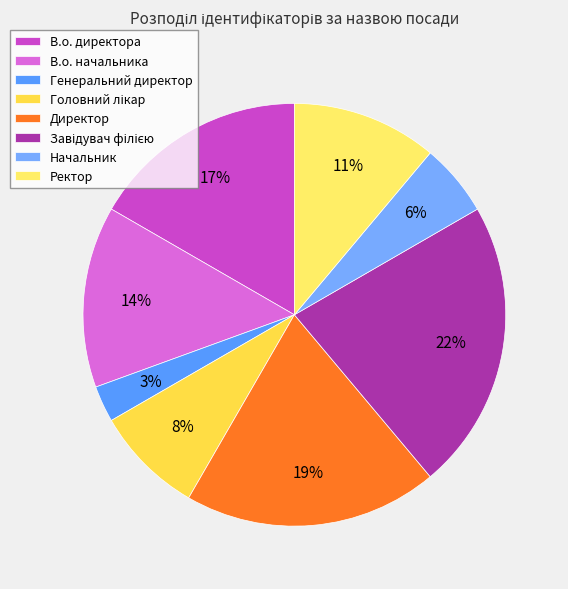

To the nearest percent, what is the difference between the largest and smallest slice percentages?

19%